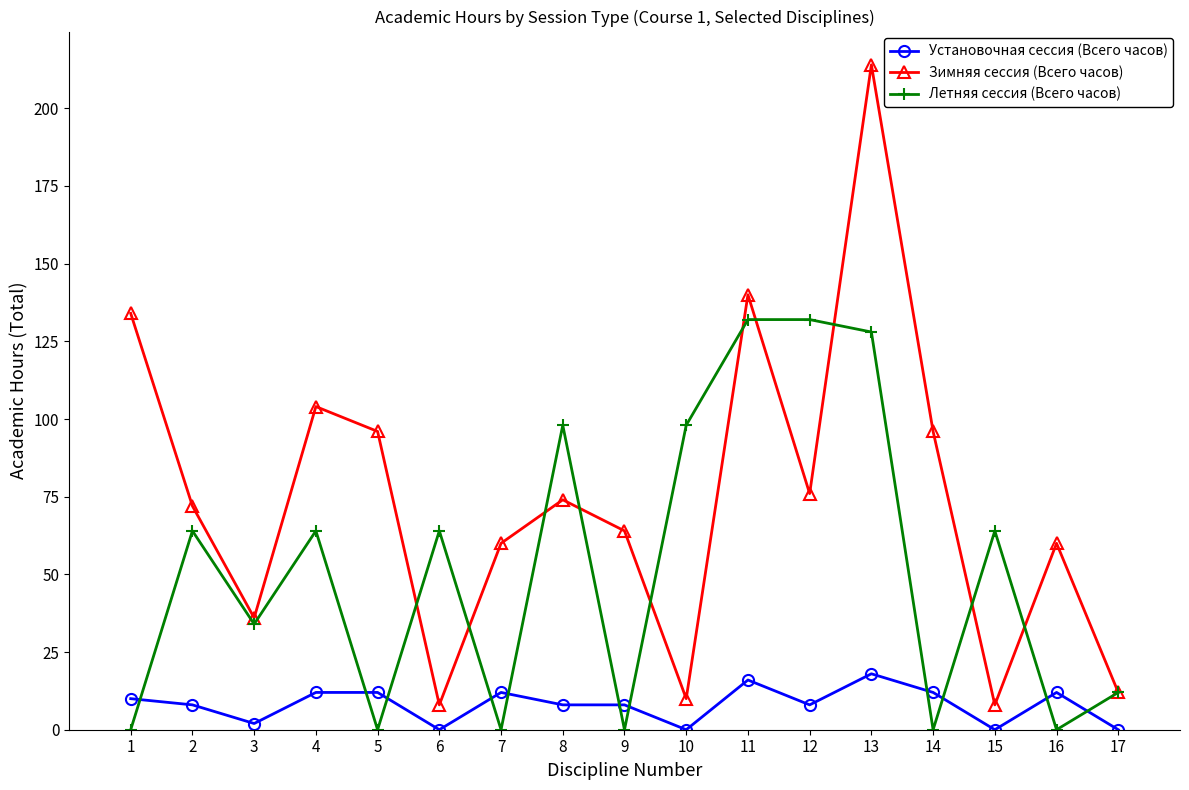

Is this an area chart (filled region under the line)?

No